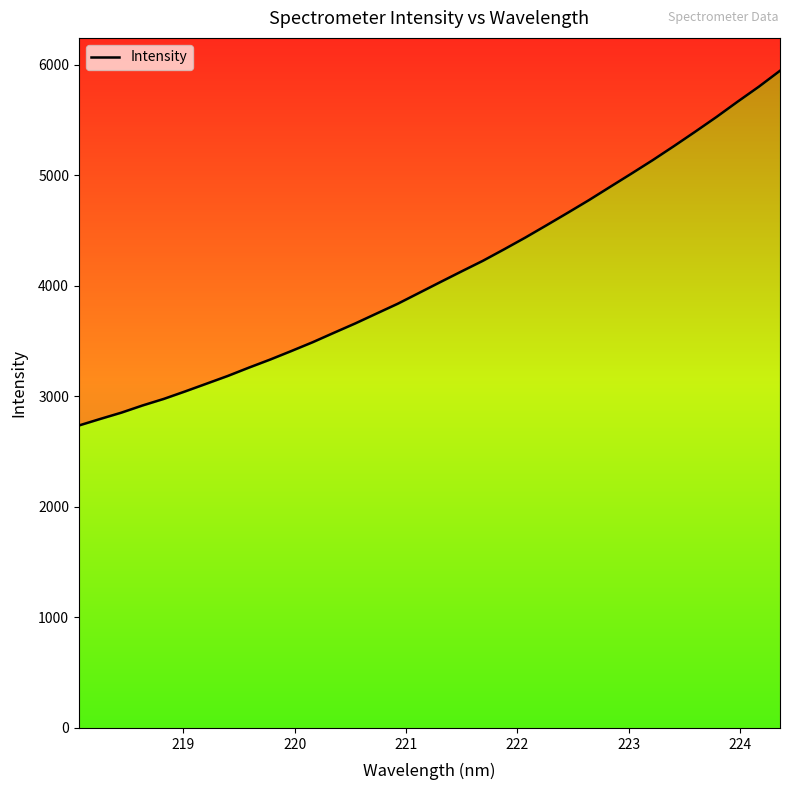

What is the maximum value shown in the chart?

5946.0